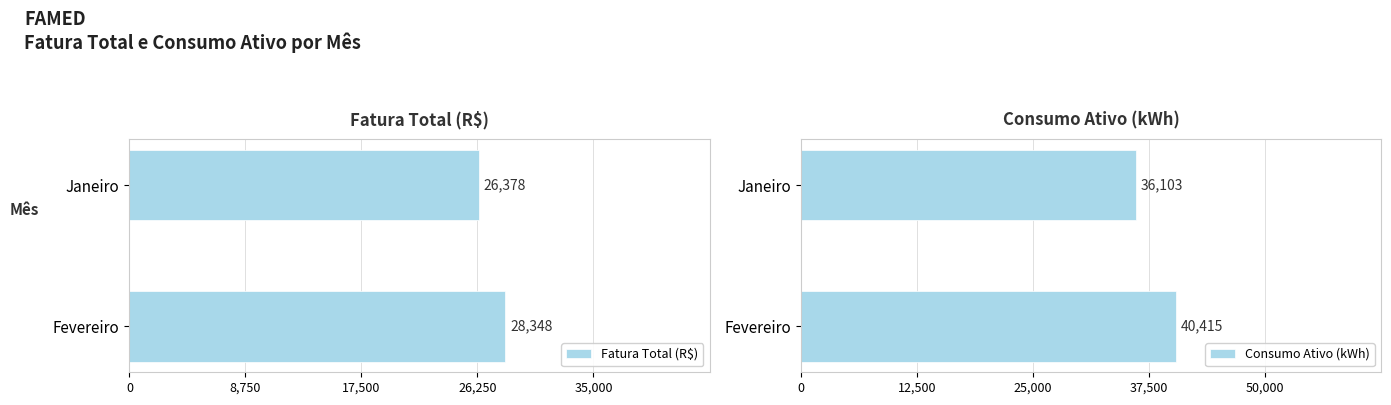

What is the greatest value displayed?

40415.0